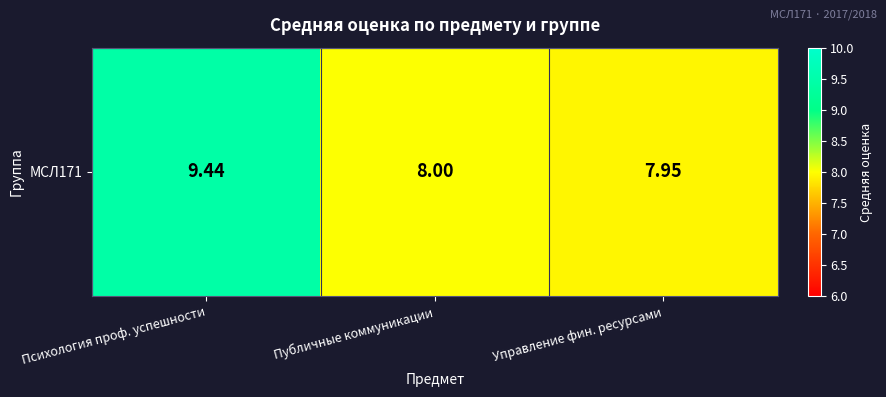

Approximately how many times larger is the value at Публичные коммуникации compared to Управление фин. ресурсами?

1.0